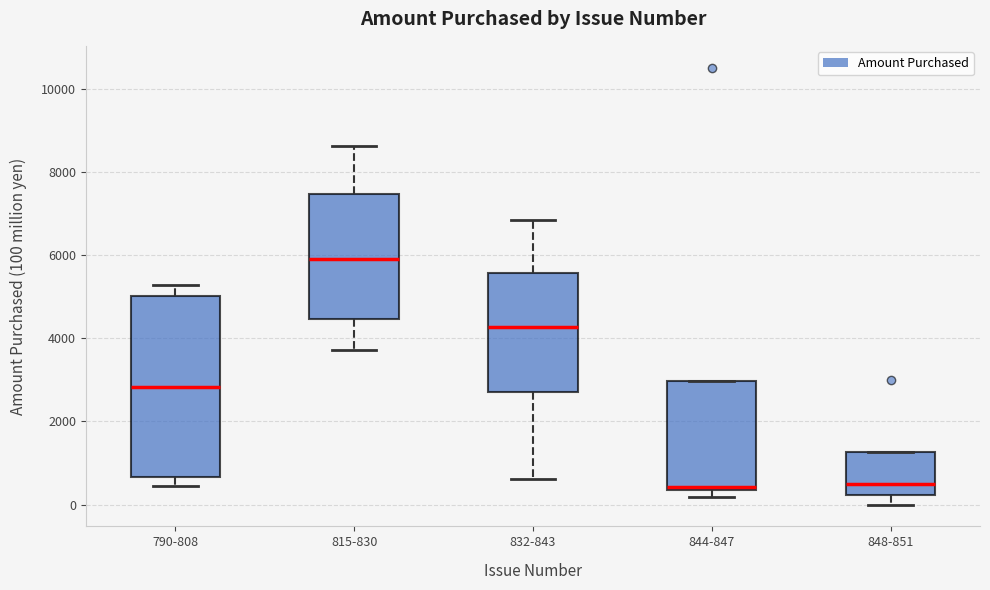

Where is the lower edge of the box for 844-847 on the y-axis? The values are not printed on the chart, so give them approximately, as read against the axis.

400